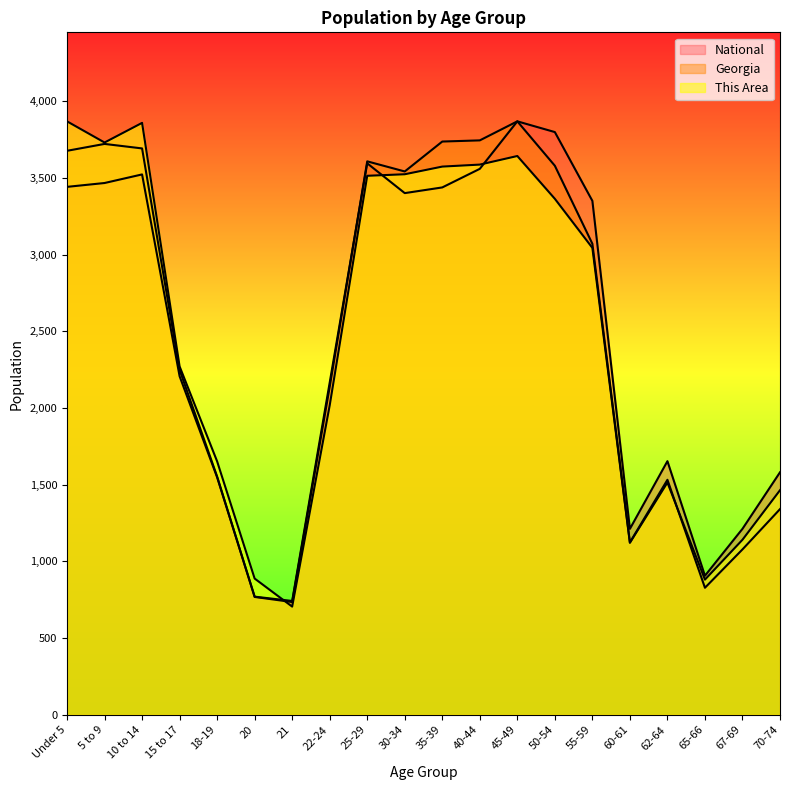

Reading right to left, extract all data points from this chart.

This Area: 70-74=1464.0	67-69=1141.0	65-66=881.0	62-64=1514.0	60-61=1121.0	55-59=3044.0	50-54=3364.0	45-49=3643.0	40-44=3587.0	35-39=3574.0	30-34=3524.0	25-29=3514.0	22-24=2017.0	21=705.0	20=888.0	18-19=1652.0	15 to 17=2271.0	10 to 14=3859.0	5 to 9=3731.0	Under 5=3869.0
Georgia: 70-74=1340.7	67-69=1078.1	65-66=827.9	62-64=1531.9	60-61=1123.6	55-59=3070.7	50-54=3579.5	45-49=3869.0	40-44=3744.9	35-39=3737.3	30-34=3542.2	25-29=3608.1	22-24=2138.1	21=734.8	20=768.1	18-19=1553.0	15 to 17=2248.2	10 to 14=3692.4	5 to 9=3721.8	Under 5=3676.9
National: 70-74=1580.8	67-69=1212.3	65-66=906.4	62-64=1653.4	60-61=1212.0	55-59=3350.4	50-54=3799.1	45-49=3869.0	40-44=3559.3	35-39=3438.1	30-34=3401.1	25-29=3595.2	22-24=2165.9	21=741.9	20=770.0	18-19=1548.1	15 to 17=2207.1	10 to 14=3522.9	5 to 9=3466.9	Under 5=3441.8